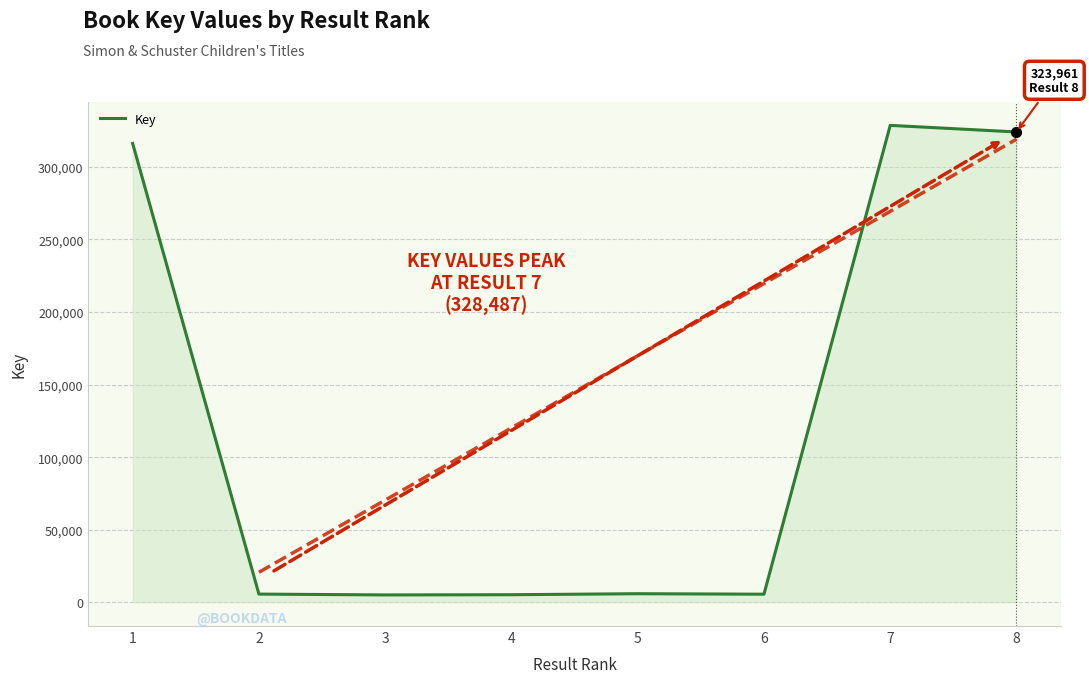

Which has a higher value, 3 or 4?

4